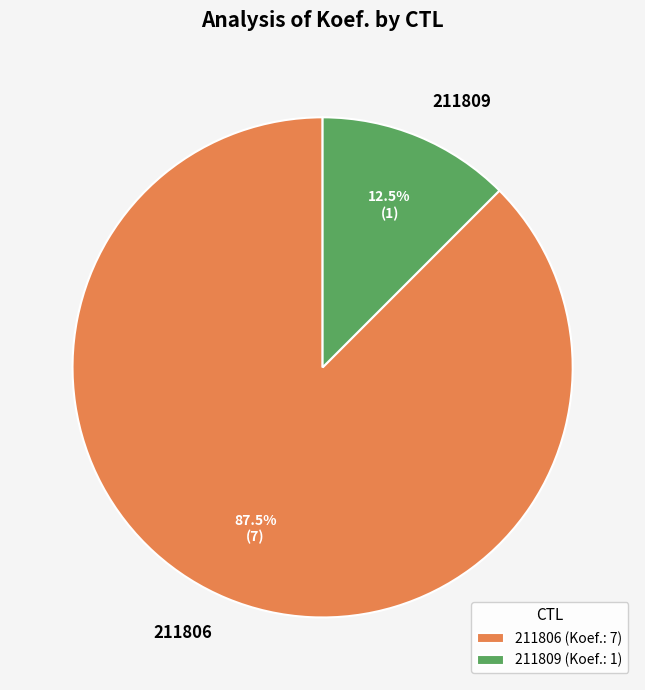

Which slice is the largest?

211806